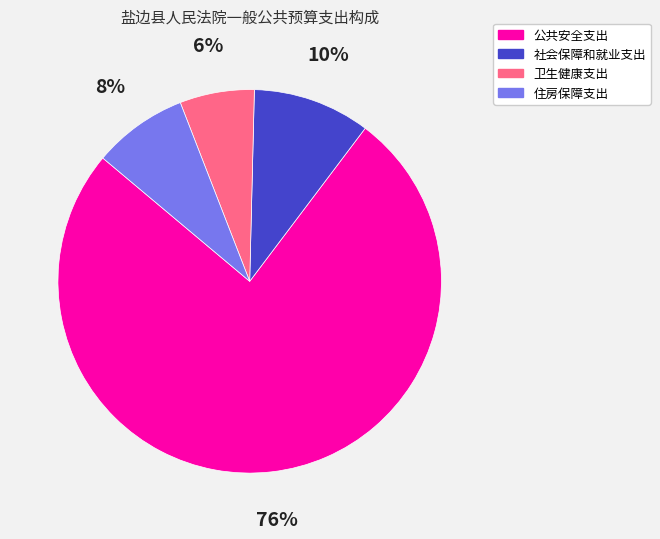

Does 住房保障支出 represent more than half of the total?

No